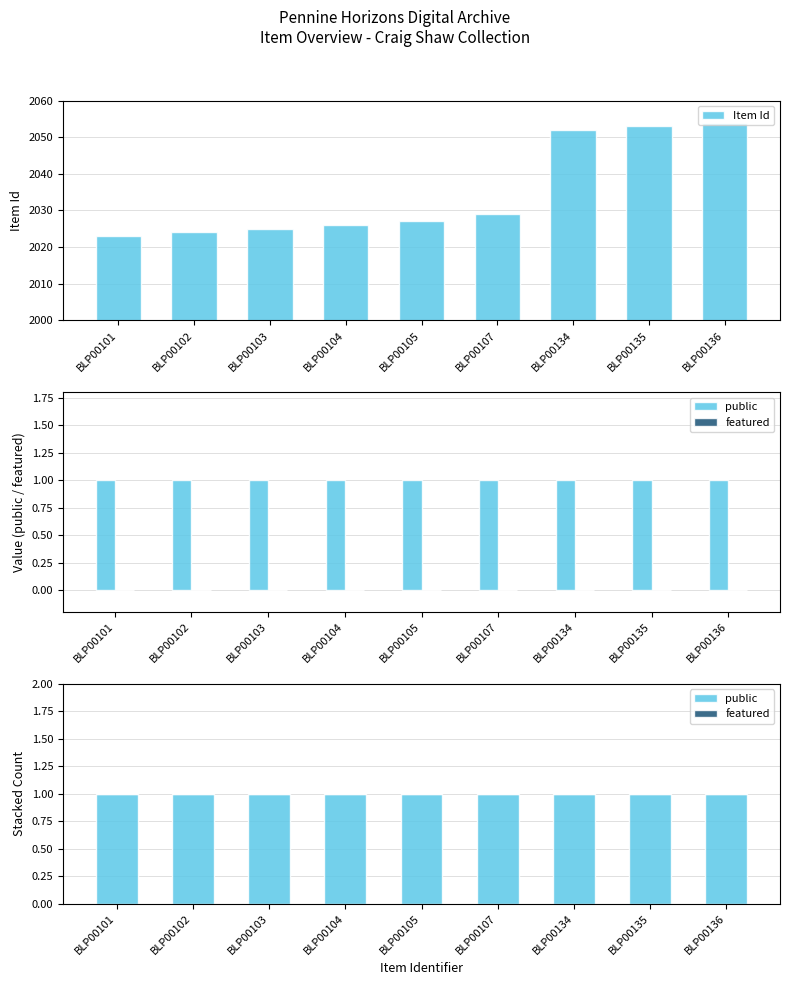

What are all the series names shown in the legend?

Item Id, public, featured